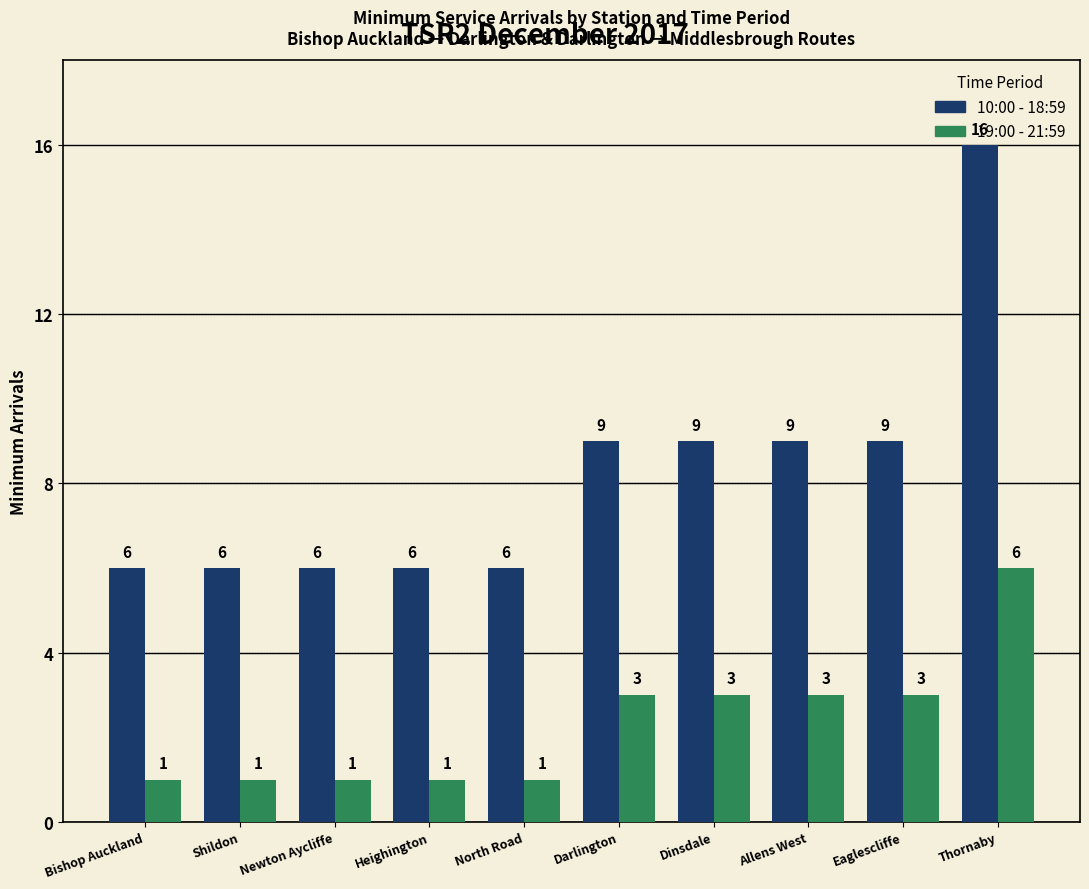

What is the sum of all 19:00 - 21:59 values?

23